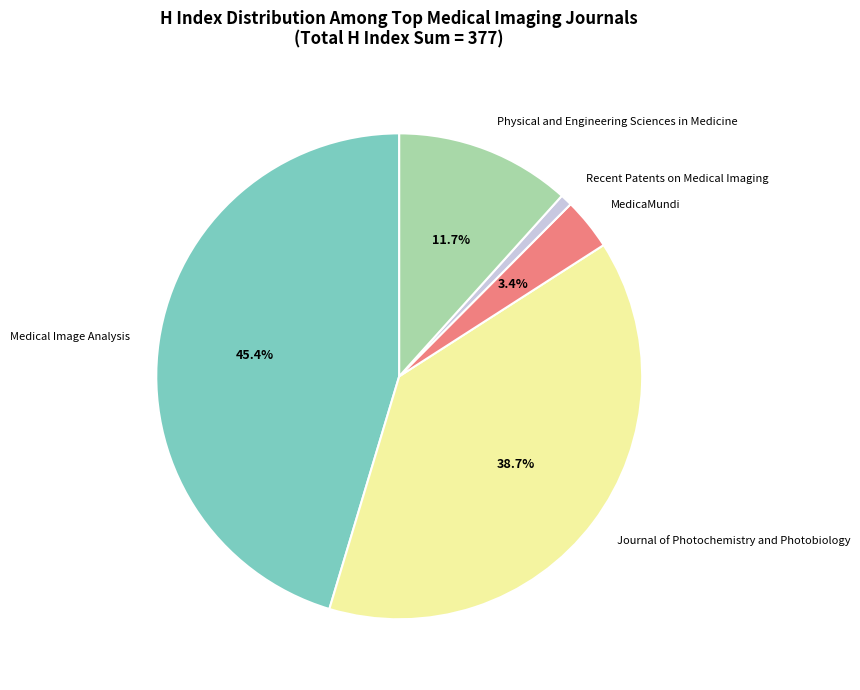

To the nearest percent, what is the combined percentage of Journal of Photochemistry and Photobiology and MedicaMundi?

42%